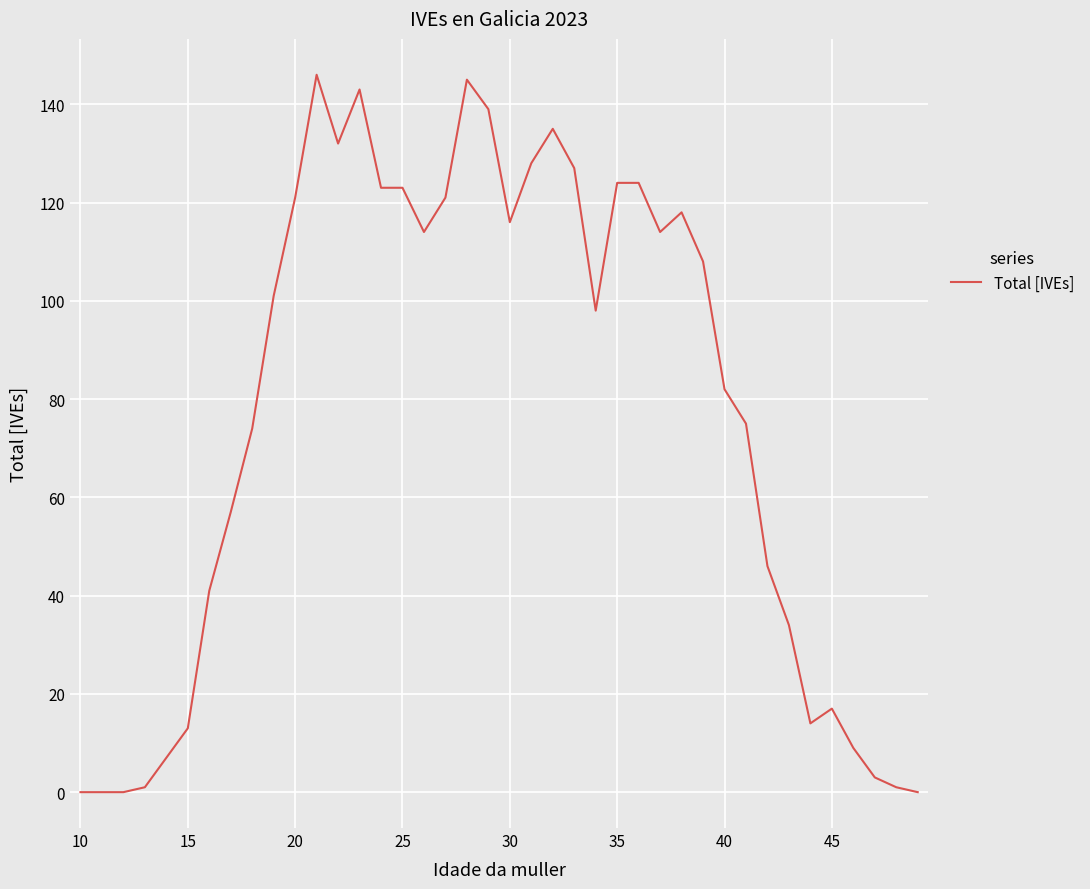

How many lines are shown in the chart?

1